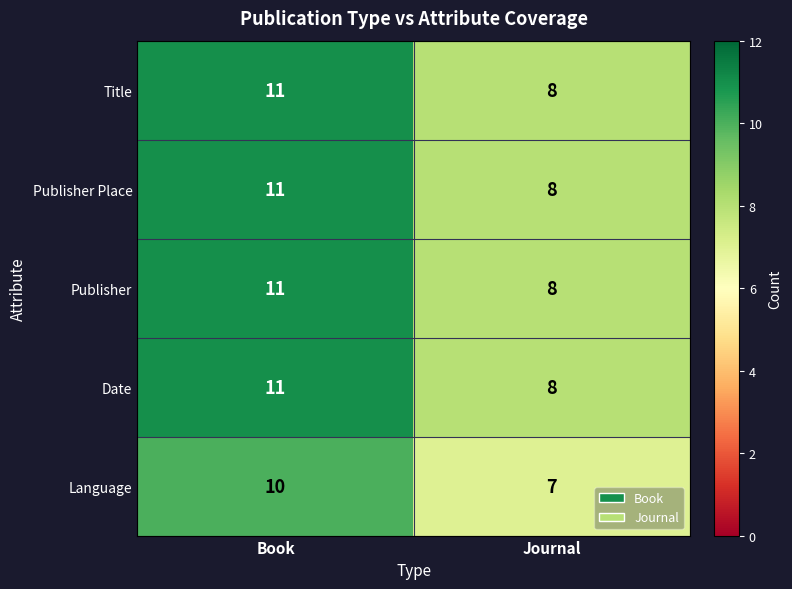

Reading right to left, list all the values displayed in this chart.

Title: Journal=8	Book=11
Publisher Place: Journal=8	Book=11
Publisher: Journal=8	Book=11
Date: Journal=8	Book=11
Language: Journal=7	Book=10